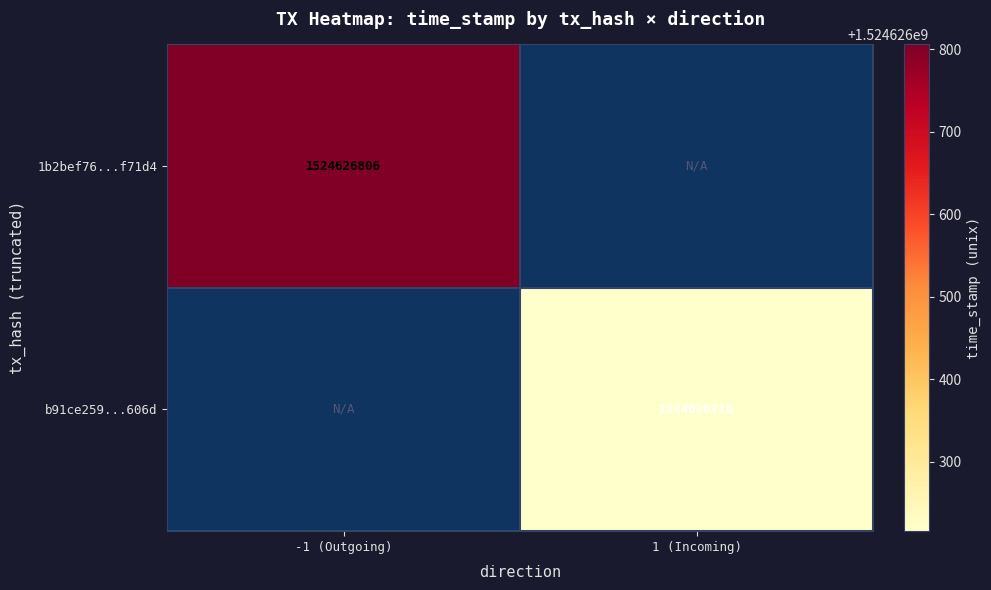

Reading left to right, transcribe all the data shown in this chart.

1b2bef76978db3fd020e028b07d94f7c75f71d4: direction=-1	time_stamp=1524626806
b91ce2594f93caf331645f2ecf217c6dacc606d: direction=1	time_stamp=1524626216